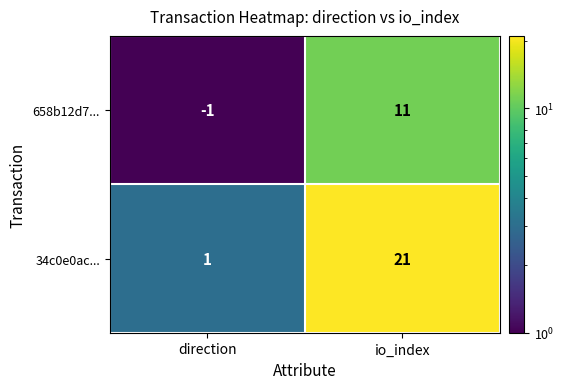

How many values in 658b12d7... are below zero?

1